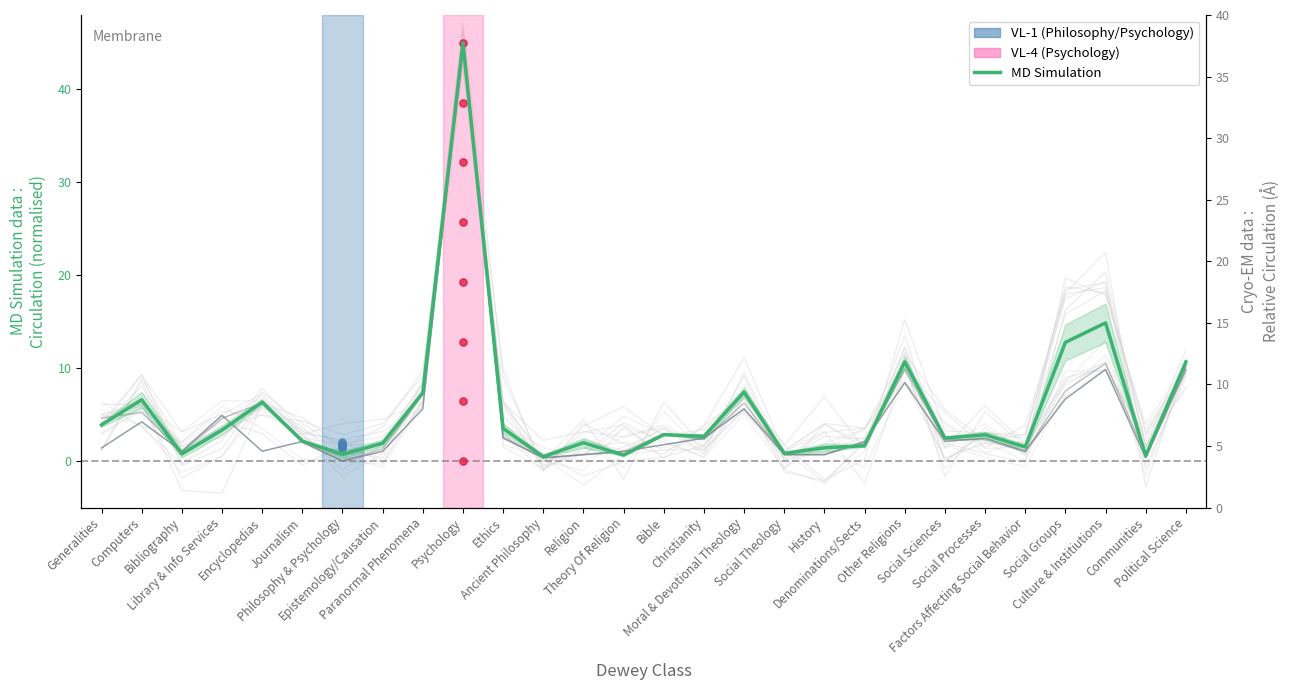

Which series reaches the maximum Y coordinate?

MD Simulation